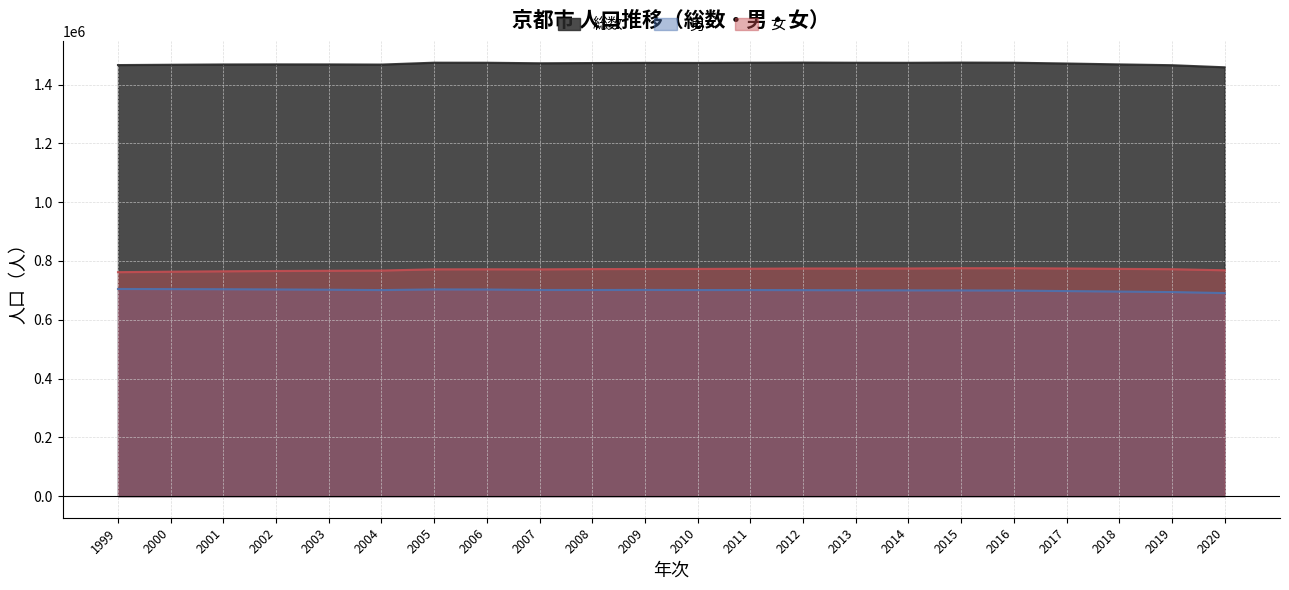

How many lines are shown in the chart?

3